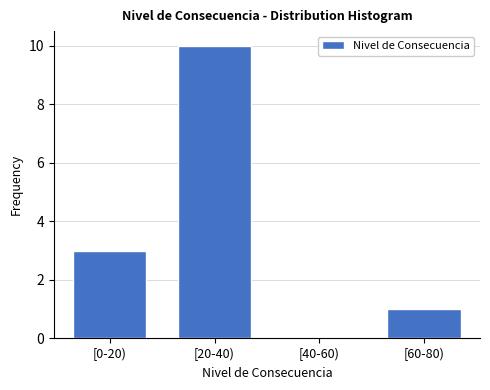

Reading right to left, transcribe all the data shown in this chart.

[60-80)=1	[40-60)=0	[20-40)=10	[0-20)=3